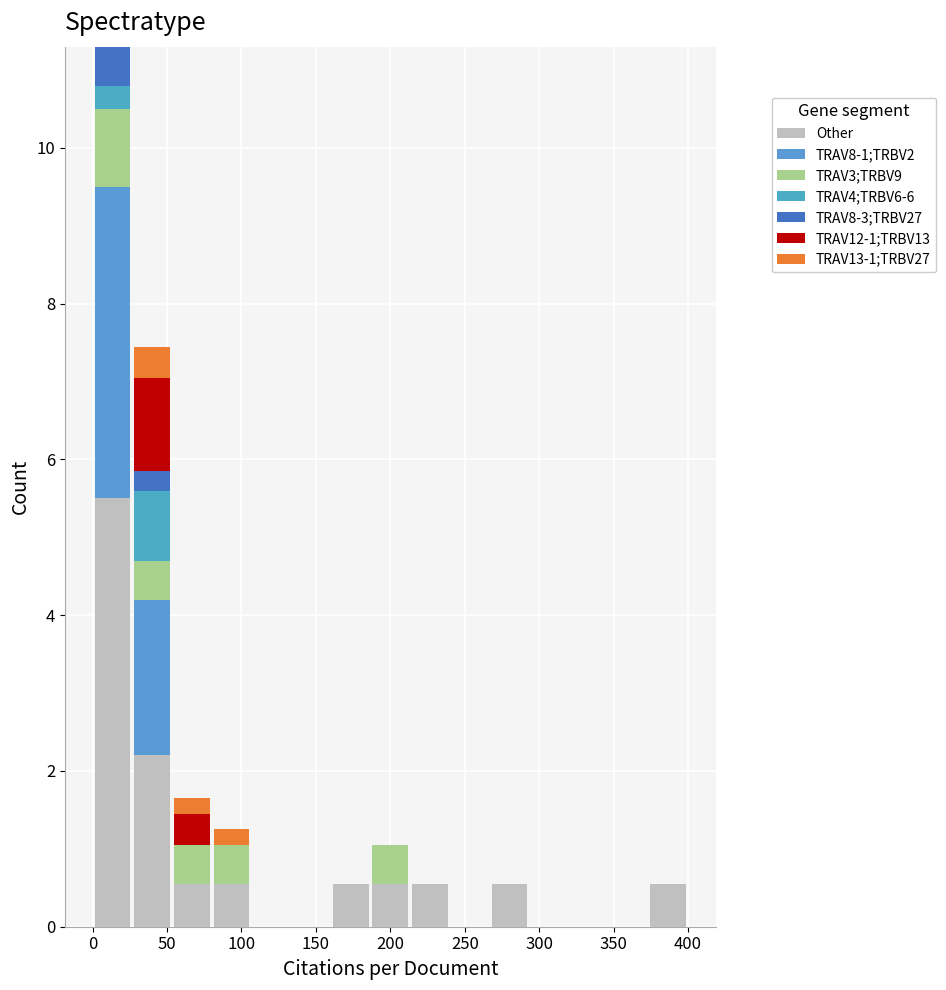

Which range on the x-axis has the tallest stacked bar (by total height)?

0 to 25